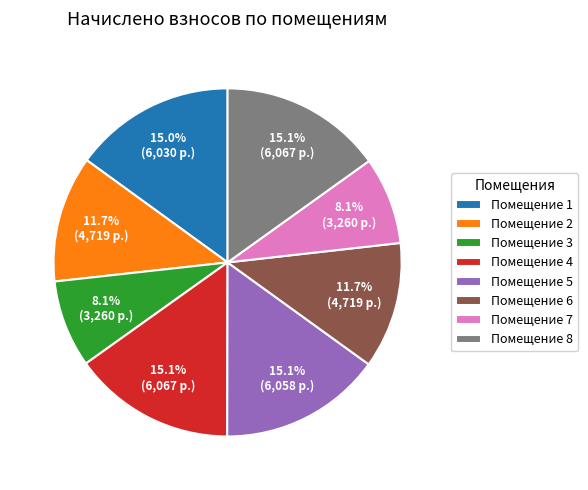

Is there a majority slice in this chart?

No